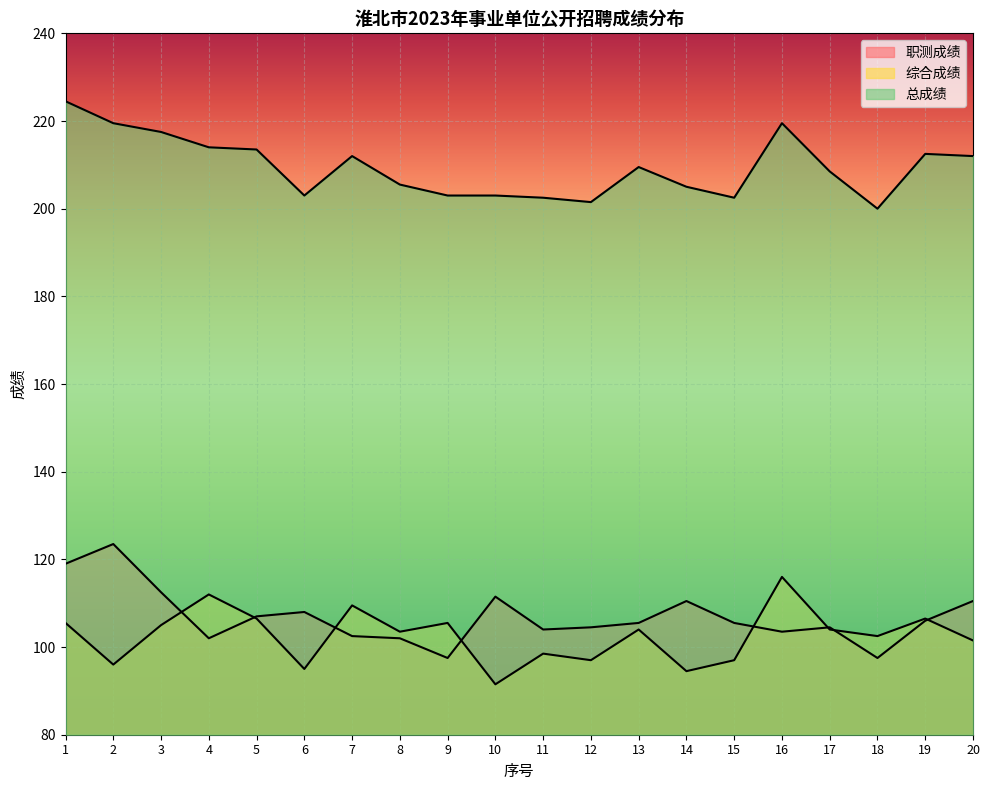

What is the value of the 综合成绩 point at the 3rd from the left?

105.0